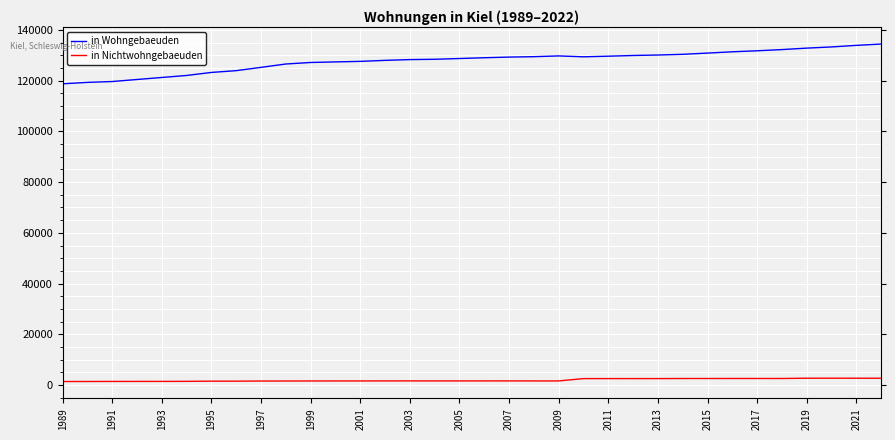

True or false: in Nichtwohngebaeuden and in Wohngebaeuden cross at least once.

False